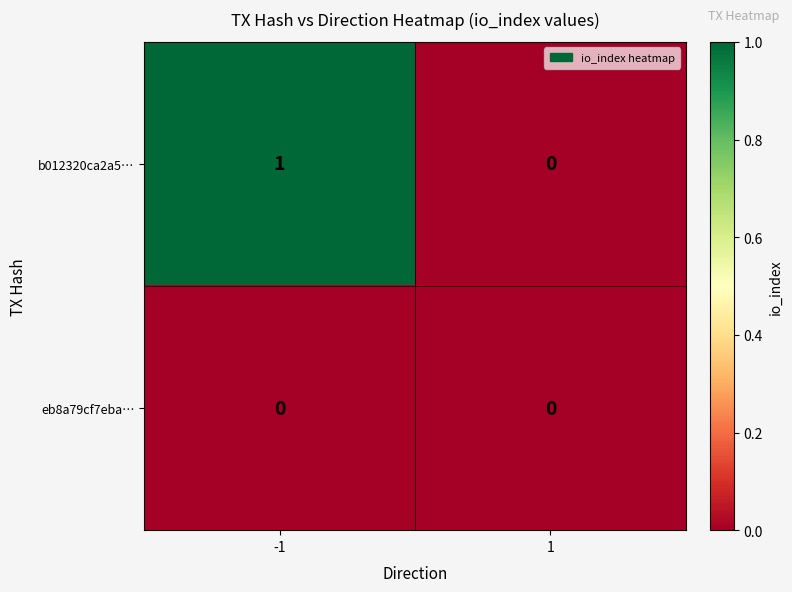

How many series are shown in this chart?

2